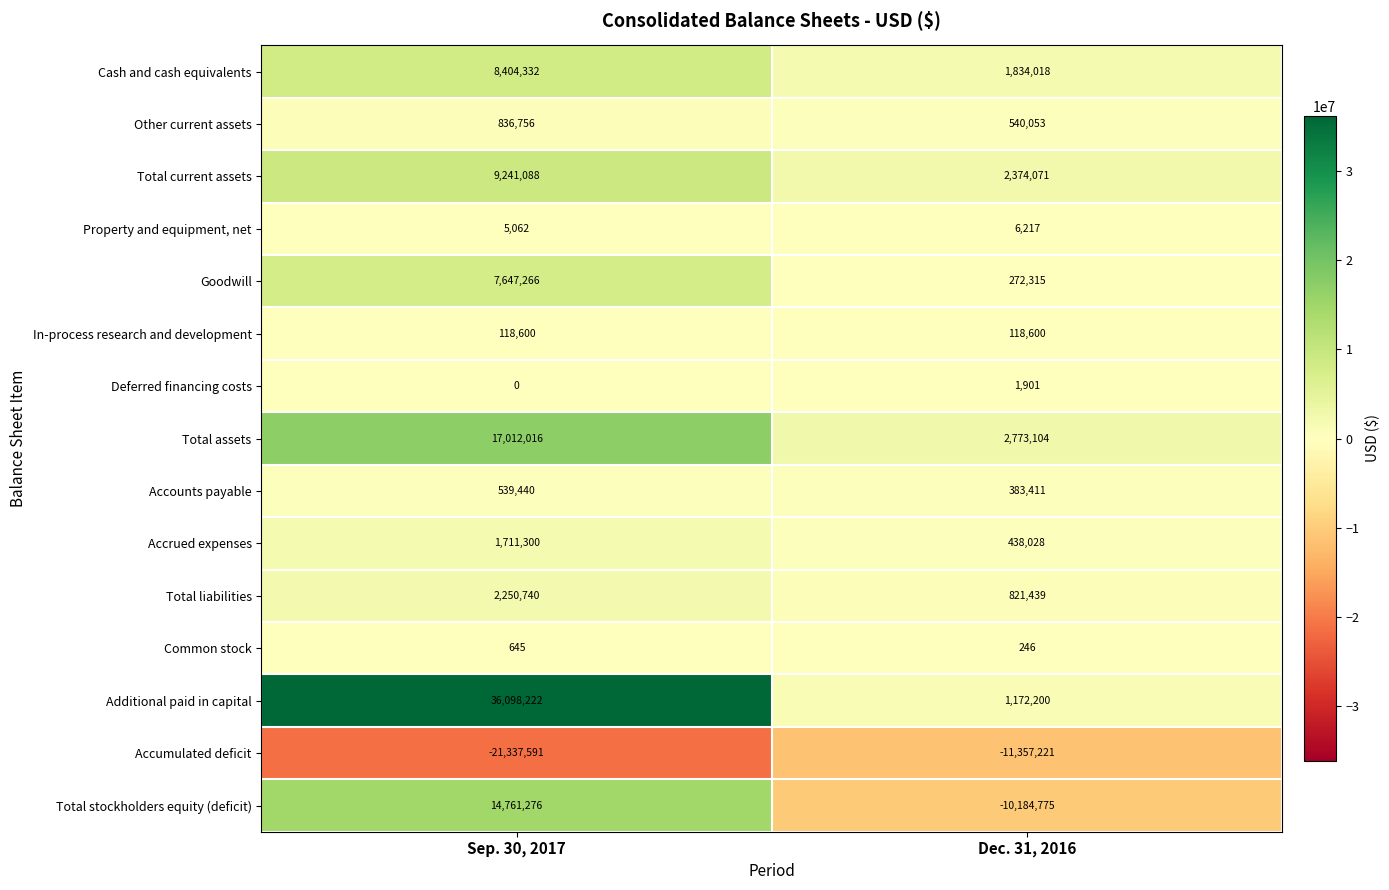

What is the approximate value of Common stock at Sep. 30, 2017, to the nearest 5?

645